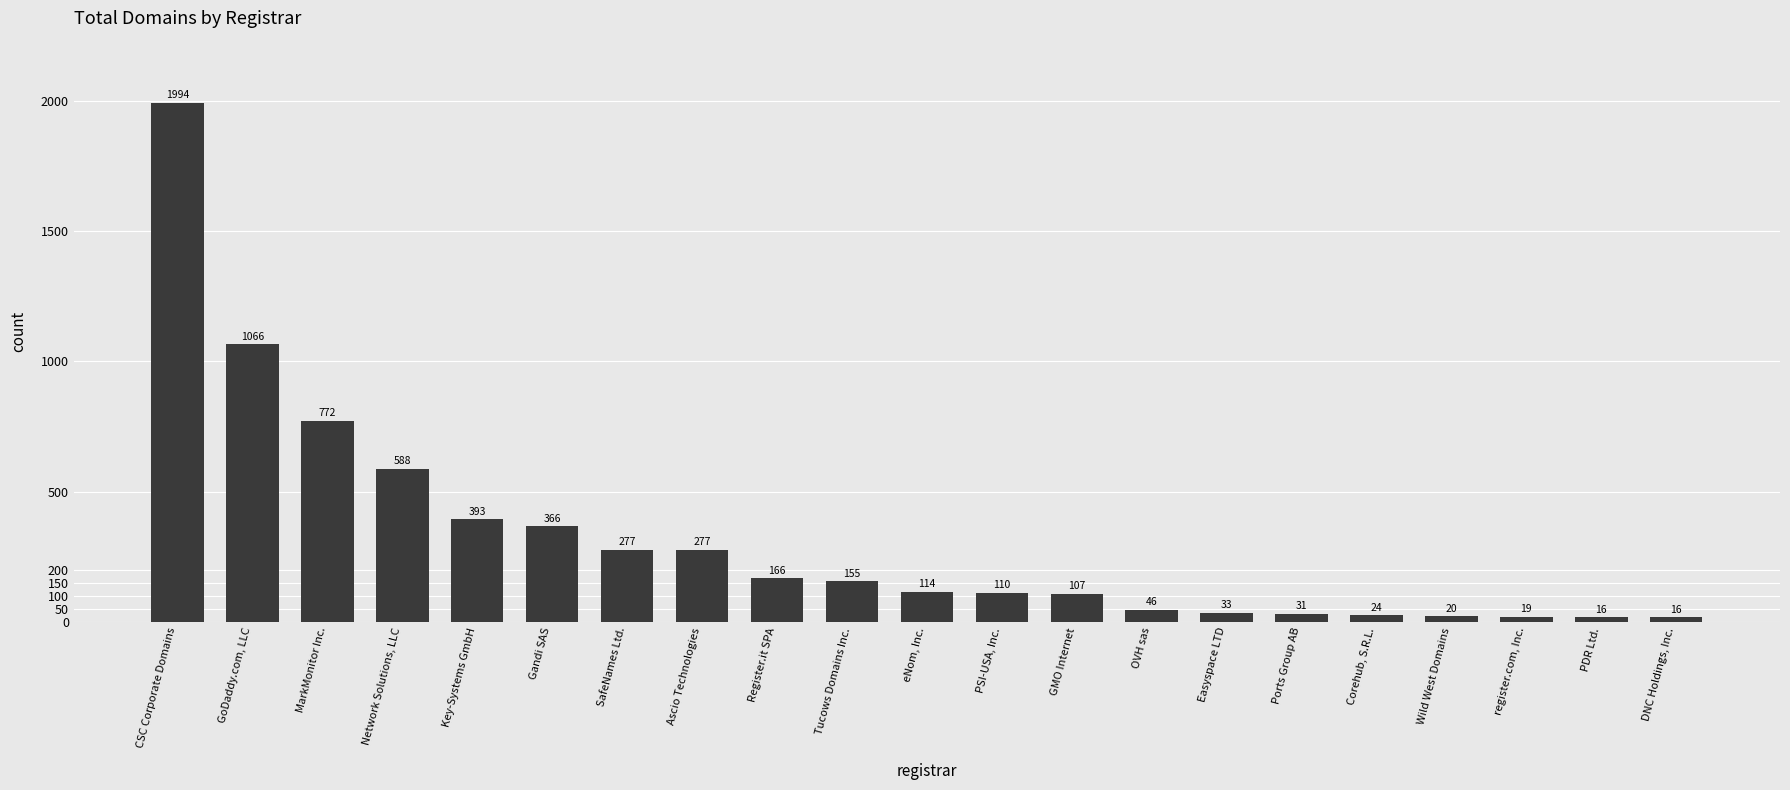

What is the difference between the values at Register.it SPA and Tucows Domains Inc.?

11